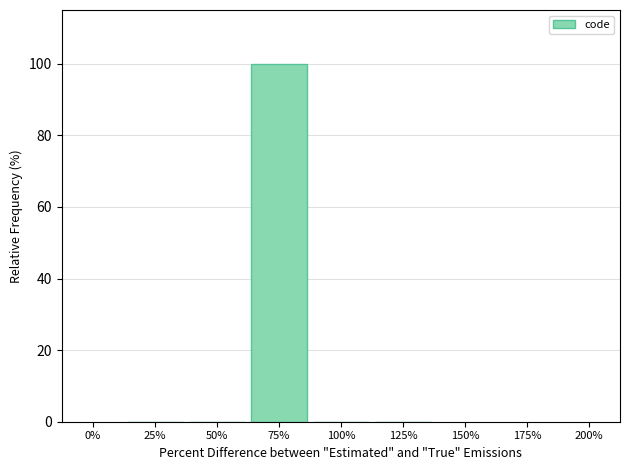

Reading left to right, extract all data points from this chart.

25%=0	50%=0	75%=100	100%=0	125%=0